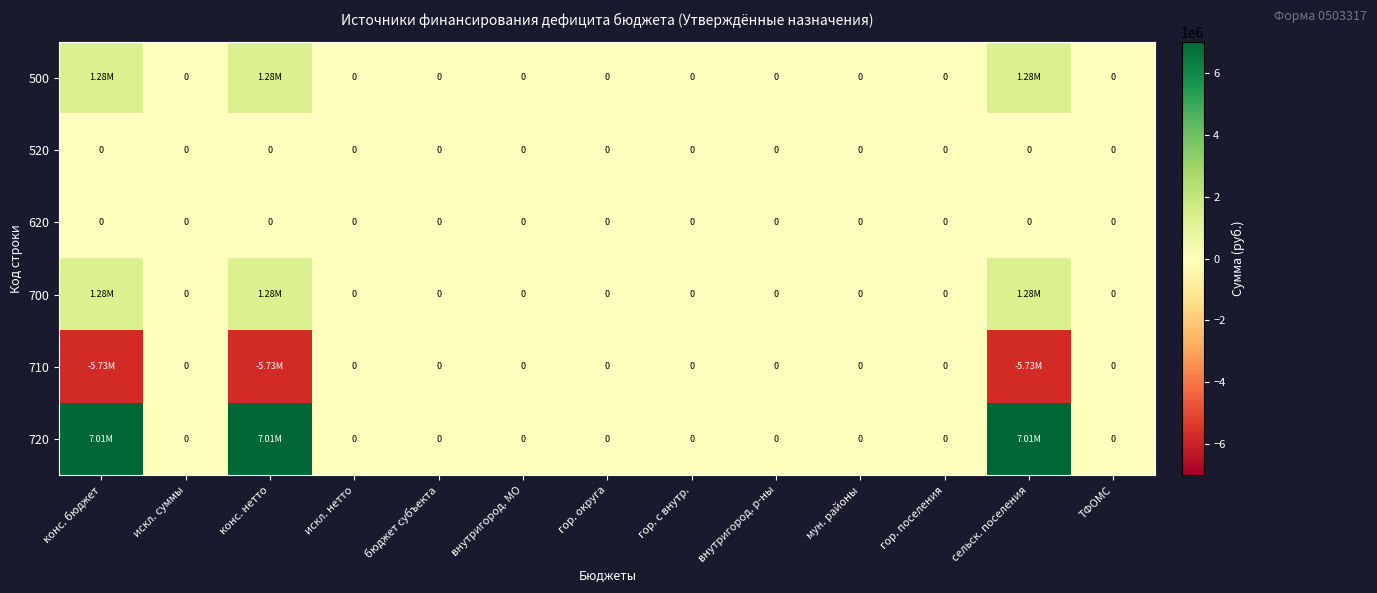

What is the minimum value shown in the chart?

-5734959.0